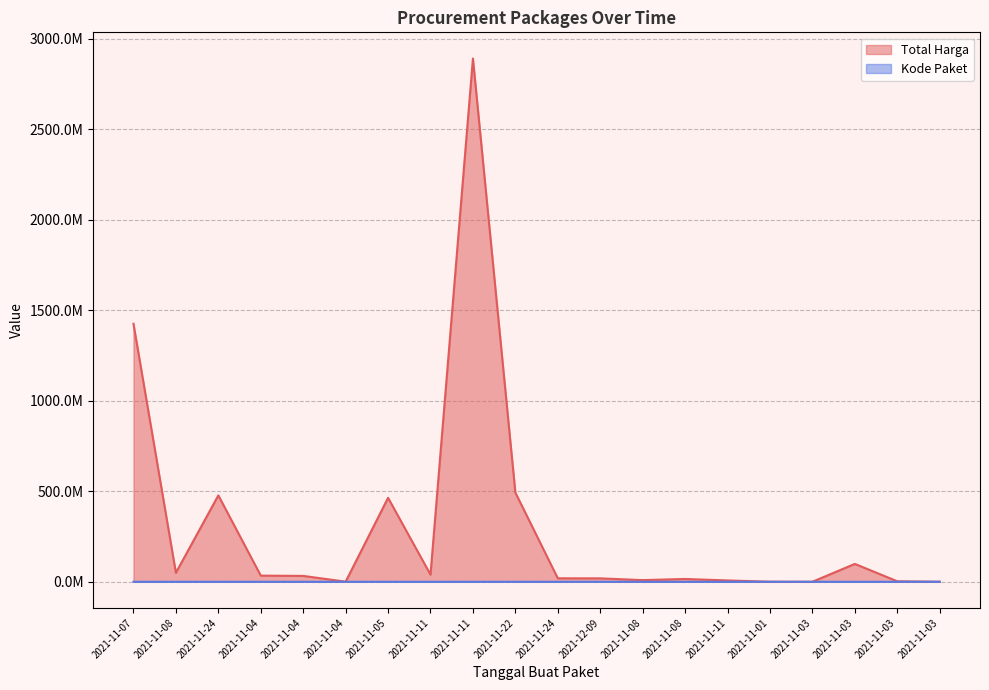

What is the minimum value shown in the chart?

464